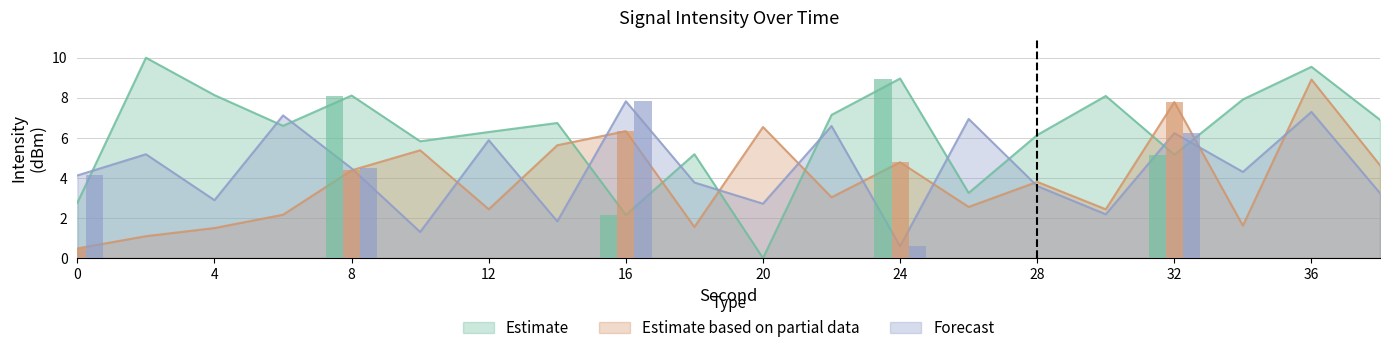

How many data points in Estimate based on partial data are above 3?

11